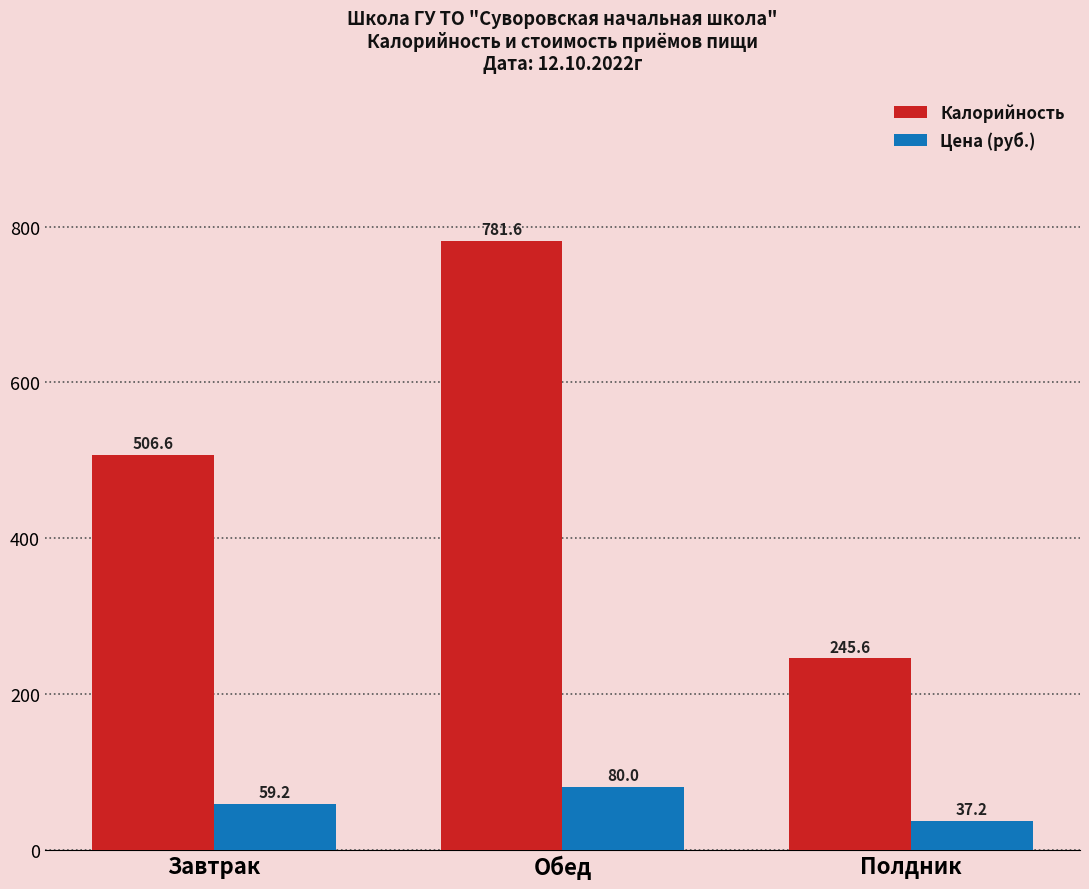

Where does the Цена (руб.) series first go above 59?

Завтрак